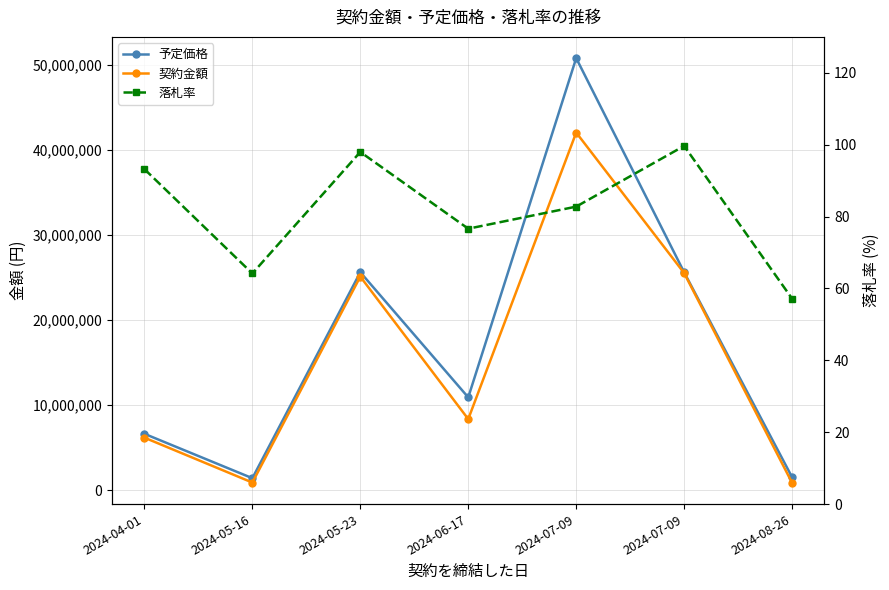

True or false: 契約金額 has more than 1 points higher than both neighbors.

True